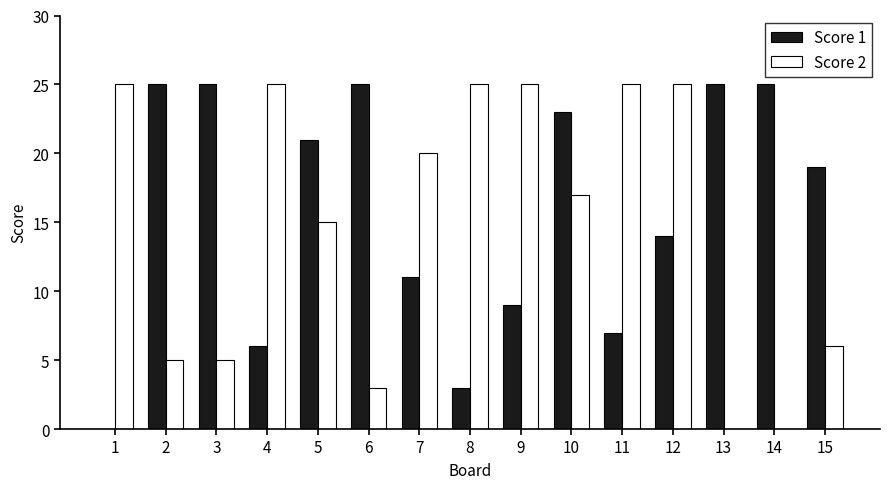

Count the number of data series in this chart.

2